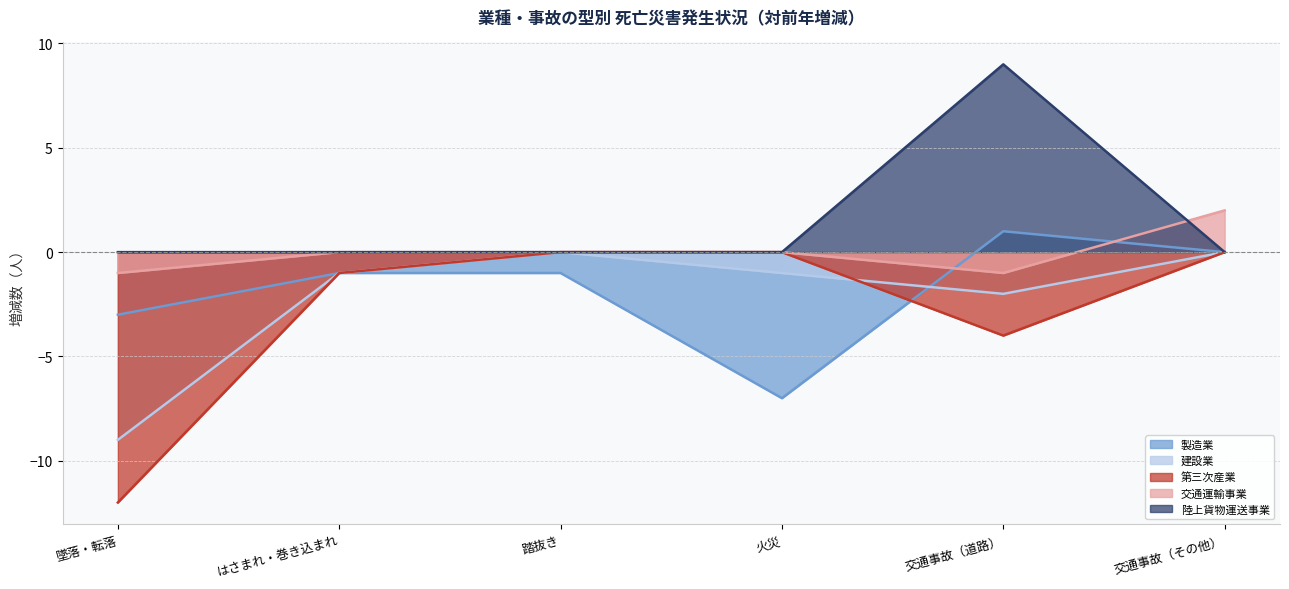

How many distinct data groups are displayed?

5